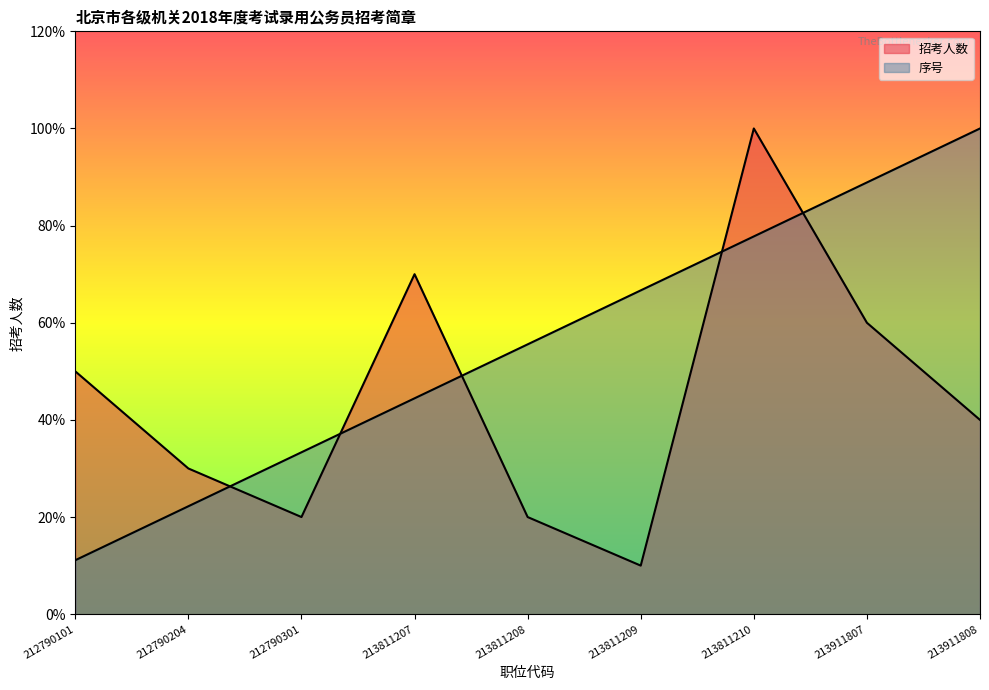

What is the average value of the 序号 series?

5.6